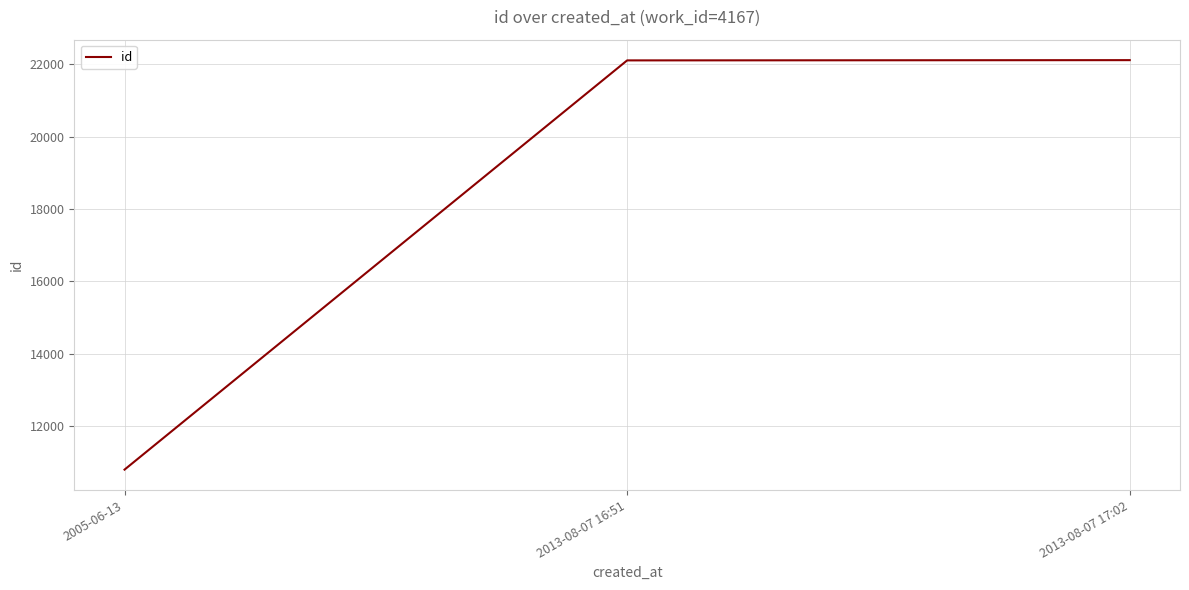

Read the value at 2013-08-07 17:02, to the nearest 10.

22110